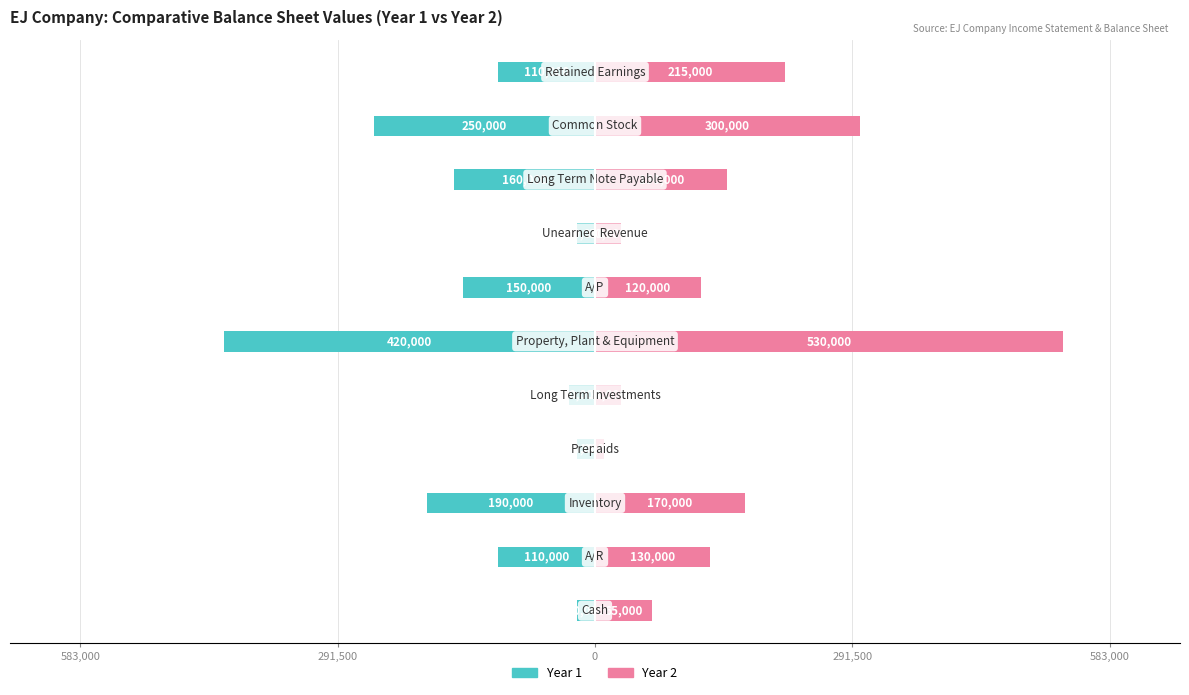

What is the value of the Year 2 bar at the 9th from the left?

150000